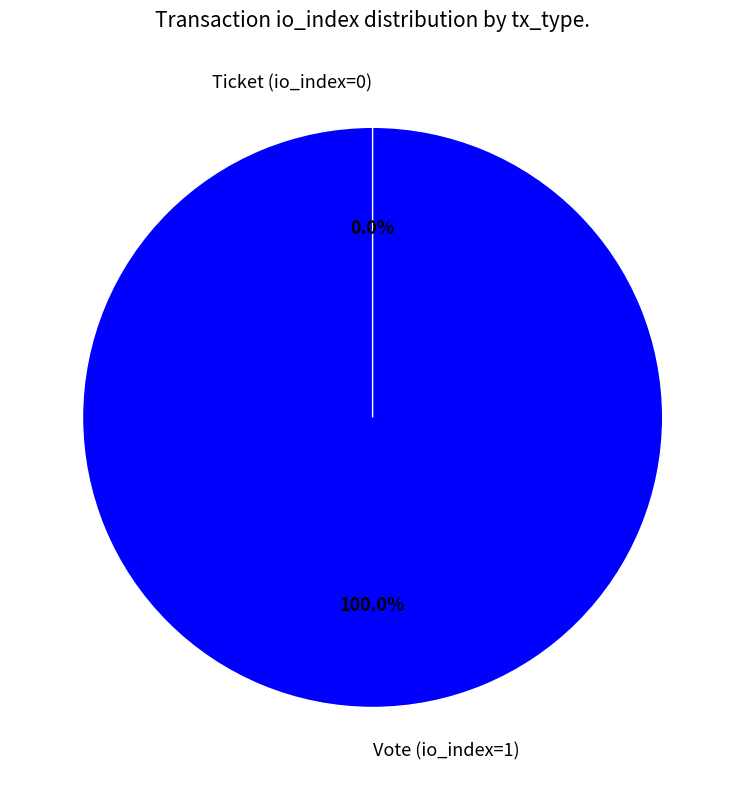

To the nearest percent, what is the average slice percentage?

50%